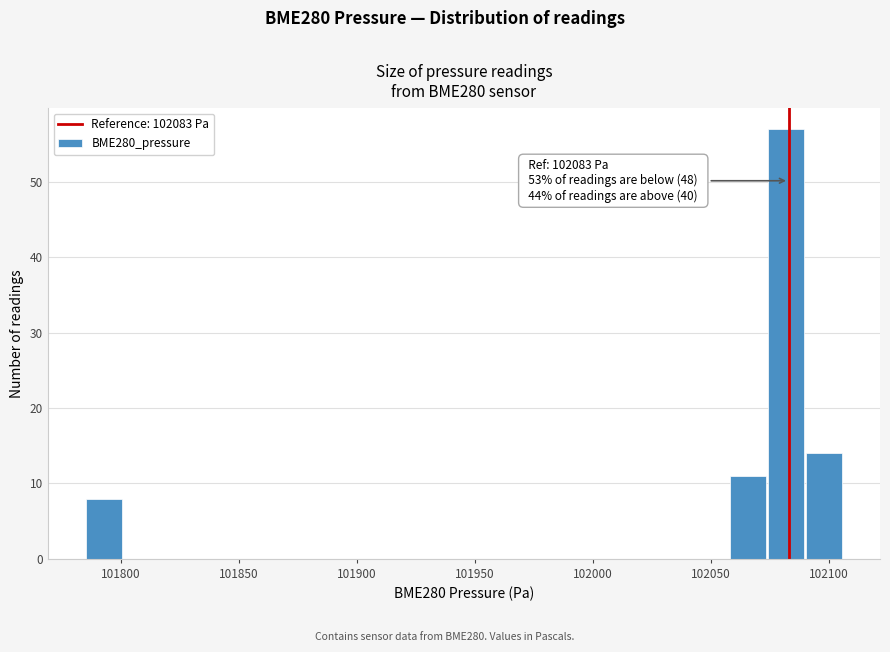

Read against the x-axis, roughly where is the centre of the tallest bar?

102080